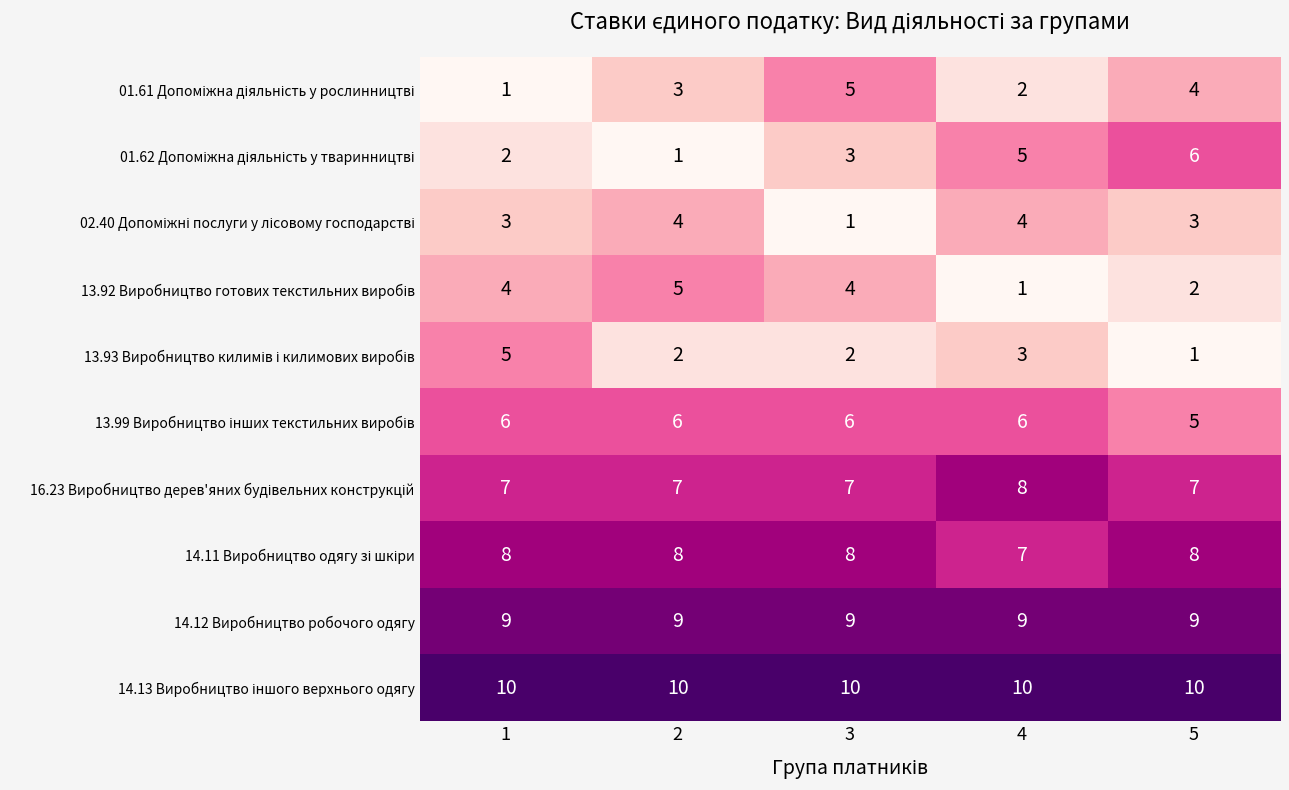

What is the spread (max minus min) of values at 2?

9